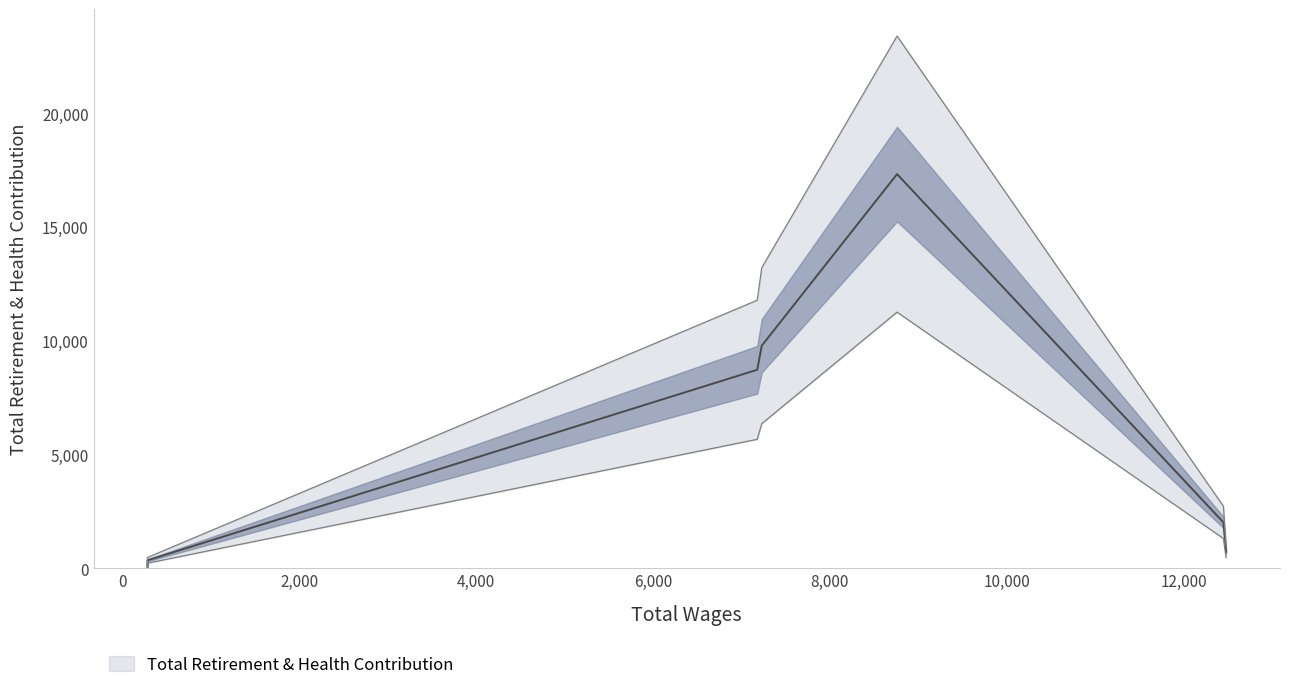

Which category has the lowest value across all series?

284